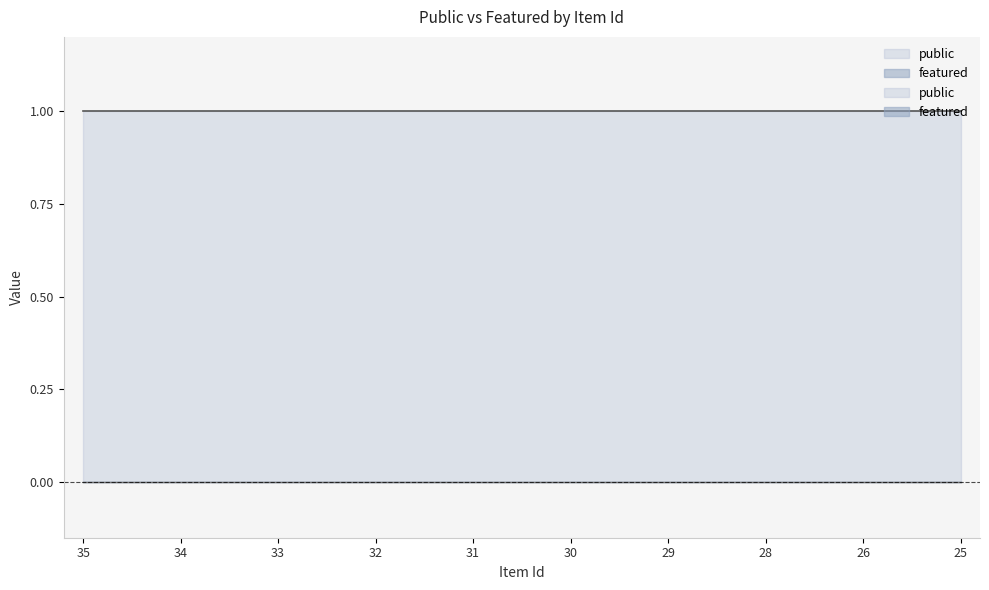

Reading left to right, extract all data points from this chart.

public: 35=1	34=1	33=1	32=1	31=1	30=1	29=1	28=1	26=1	25=1
featured: 35=0	34=0	33=0	32=0	31=0	30=0	29=0	28=0	26=0	25=0